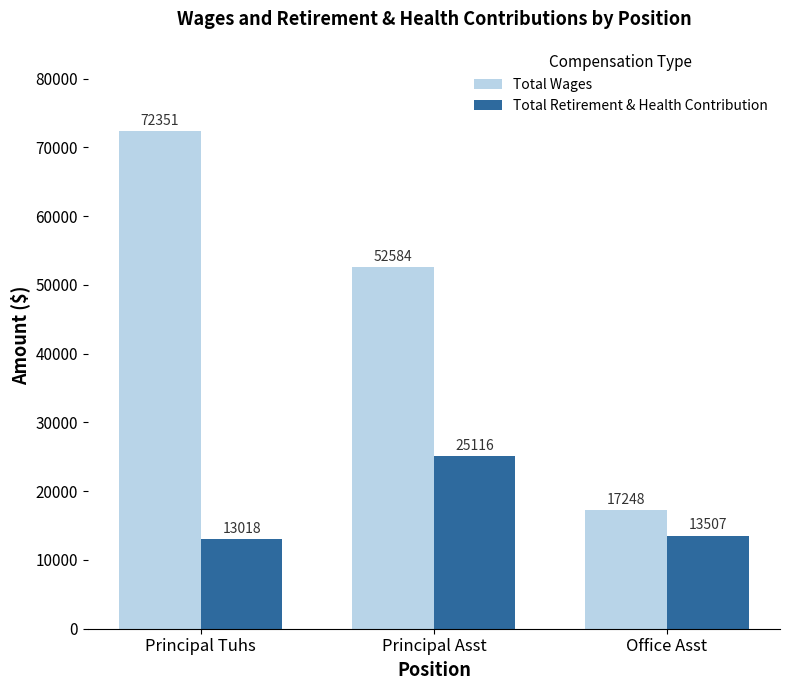

Is the value of Total Wages at Office Asst greater than the value of Total Retirement & Health Contribution at Principal Tuhs?

Yes